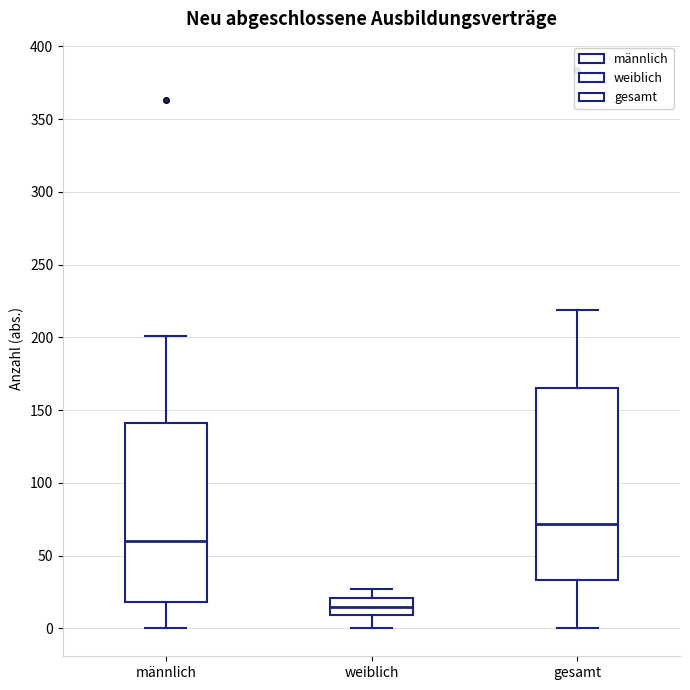

Which box is the tallest, from its lower edge to its upper edge?

gesamt